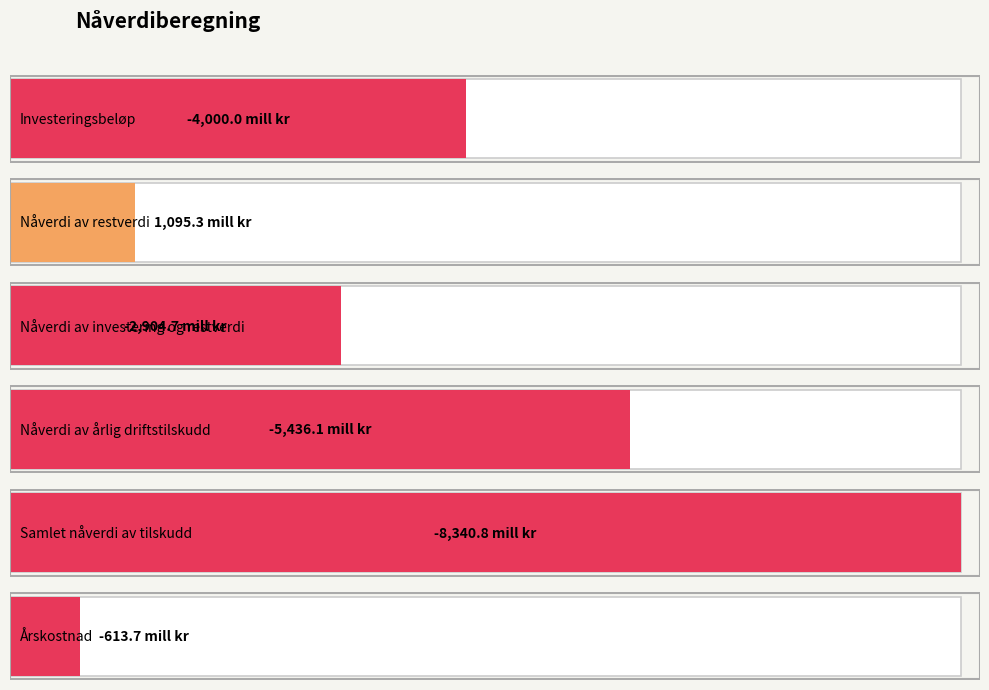

How many bars are there in total?

6